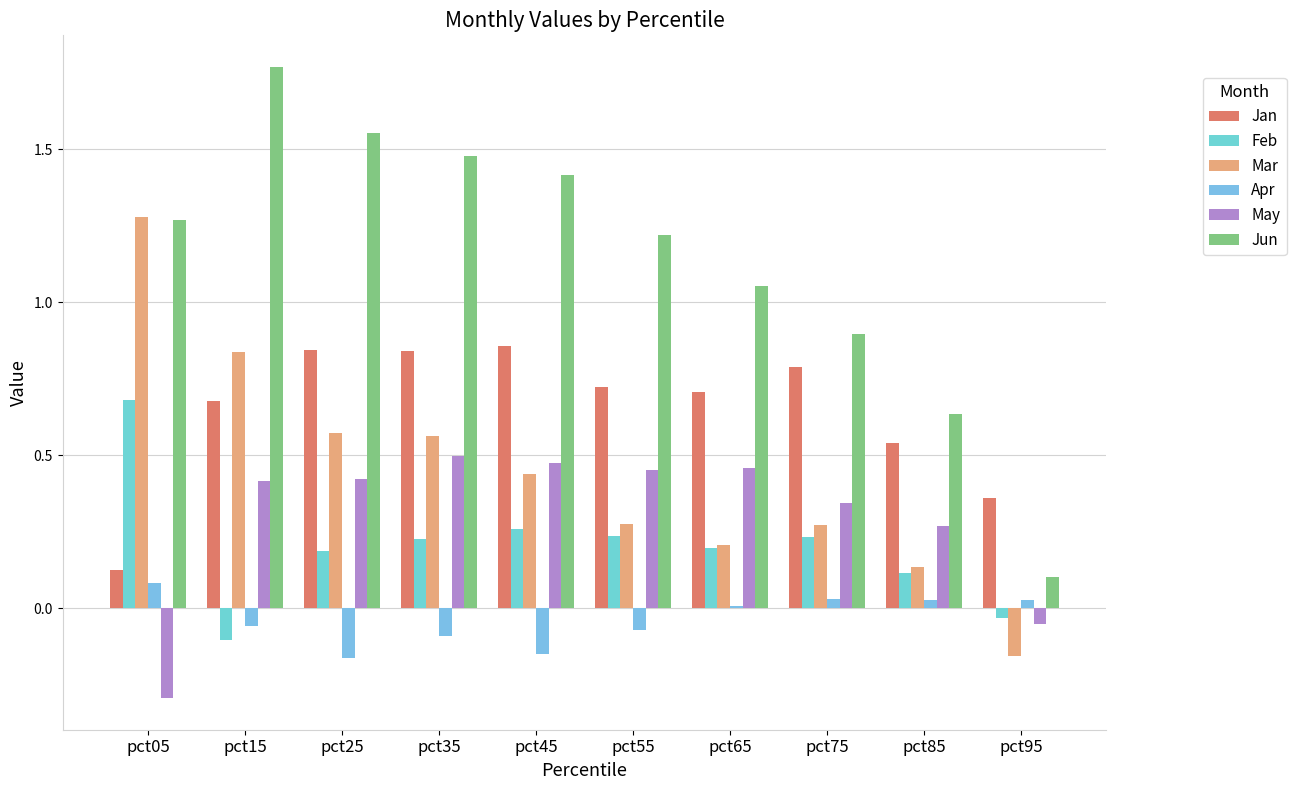

Reading left to right, transcribe all the data shown in this chart.

Jan: 0.1	0.7	0.8	0.8	0.9	0.7	0.7	0.8	0.5	0.4
Feb: 0.7	-0.1	0.2	0.2	0.3	0.2	0.2	0.2	0.1	-0.0
Mar: 1.3	0.8	0.6	0.6	0.4	0.3	0.2	0.3	0.1	-0.2
Apr: 0.1	-0.1	-0.2	-0.1	-0.1	-0.1	0.0	0.0	0.0	0.0
May: -0.3	0.4	0.4	0.5	0.5	0.5	0.5	0.3	0.3	-0.1
Jun: 1.3	1.8	1.6	1.5	1.4	1.2	1.1	0.9	0.6	0.1